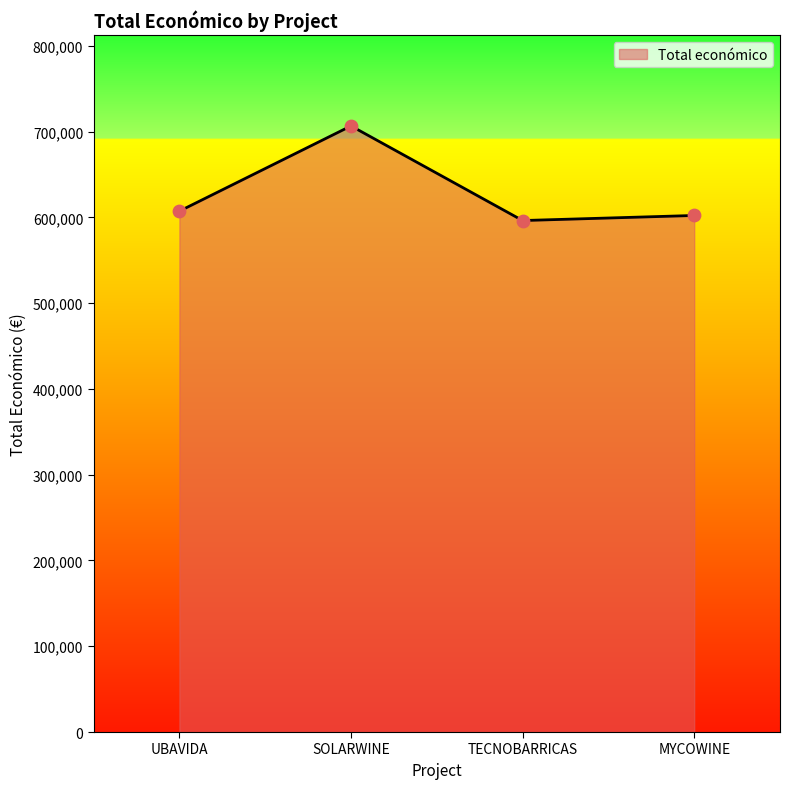

Approximately how many times larger is the value at MYCOWINE compared to UBAVIDA?

1.0